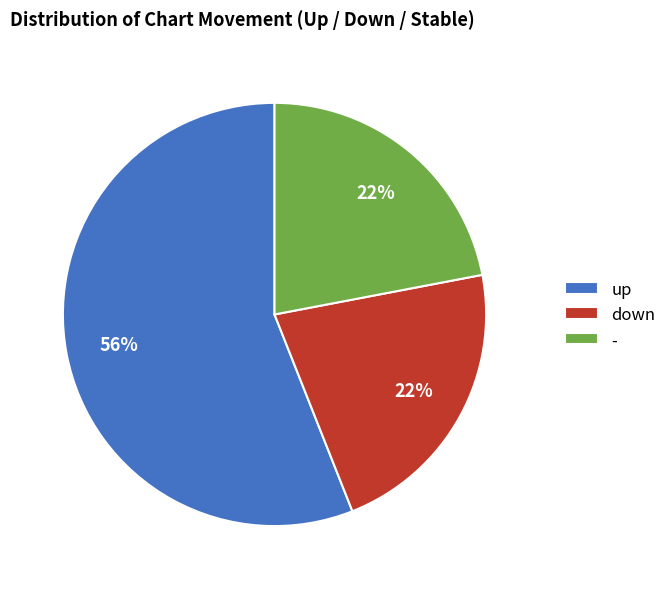

The down slice represents 32% of the pie. True or false?

False